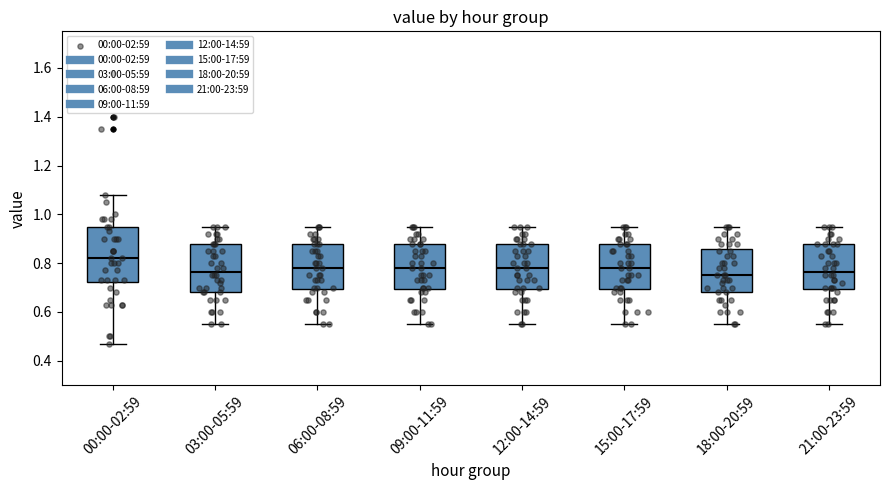

Reading left to right, read every box against the y-axis: the position of its median line, the range the box covers, and the ends of its whiskers. The values are not printed on the chart, so give them approximately, as read against the axis.

00:00-02:59: median 0.82, box 0.72 to 0.96, whiskers 0.48 to 1.08
03:00-05:59: median 0.76, box 0.68 to 0.88, whiskers 0.56 to 0.96
06:00-08:59: median 0.78, box 0.70 to 0.88, whiskers 0.56 to 0.96
09:00-11:59: median 0.78, box 0.70 to 0.88, whiskers 0.56 to 0.96
12:00-14:59: median 0.78, box 0.70 to 0.88, whiskers 0.56 to 0.96
15:00-17:59: median 0.78, box 0.70 to 0.88, whiskers 0.56 to 0.96
18:00-20:59: median 0.76, box 0.68 to 0.86, whiskers 0.56 to 0.96
21:00-23:59: median 0.76, box 0.70 to 0.88, whiskers 0.56 to 0.96